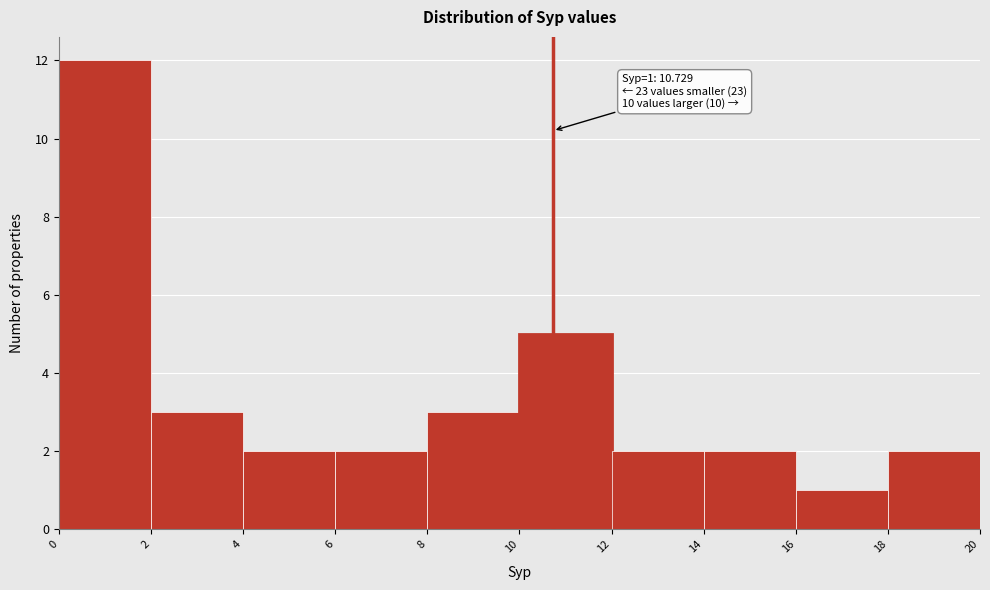

Which range on the x-axis has the tallest bar?

0 to 2